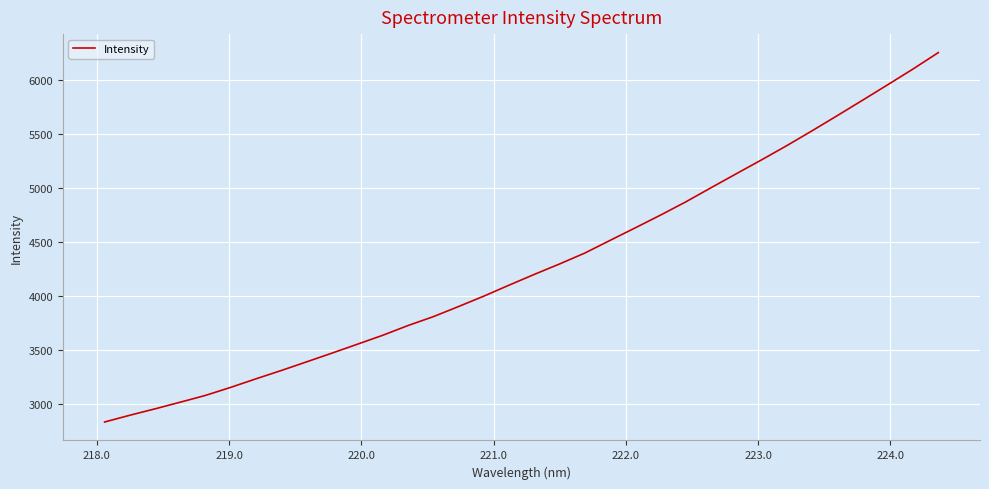

Reading left to right, transcribe all the data shown in this chart.

2831.7	2894.3	2953.8	3015.7	3078.7	3153.6	3232.7	3309.8	3389.8	3470.4	3552.5	3635.1	3725.3	3807.5	3901.3	3997.7	4099.5	4199.4	4296.0	4397.1	4514.6	4631.1	4749.1	4871.6	5002.6	5132.2	5260.8	5392.7	5530.0	5670.4	5813.1	5956.9	6102.2	6254.1